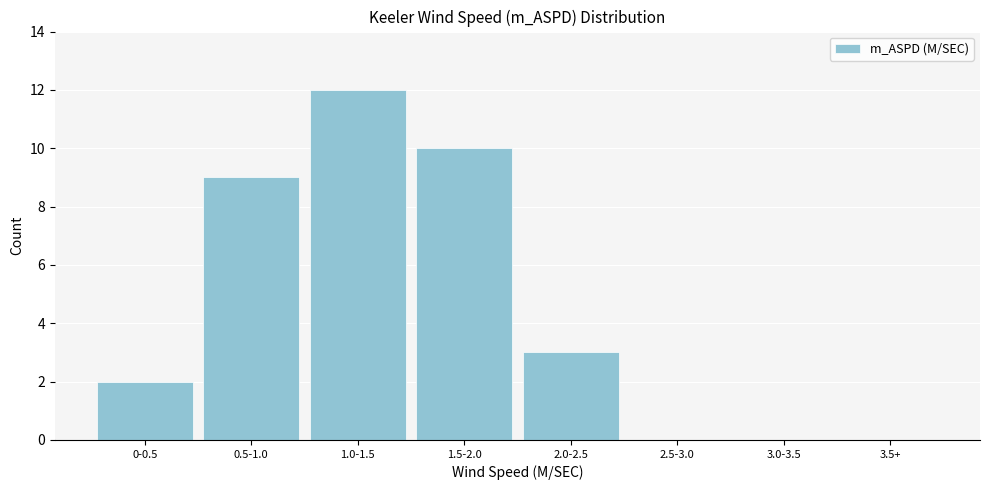

Reading left to right, transcribe all the data shown in this chart.

0-0.5=2	0.5-1.0=9	1.0-1.5=12	1.5-2.0=10	2.0-2.5=3	2.5-3.0=0	3.0-3.5=0	3.5+=0